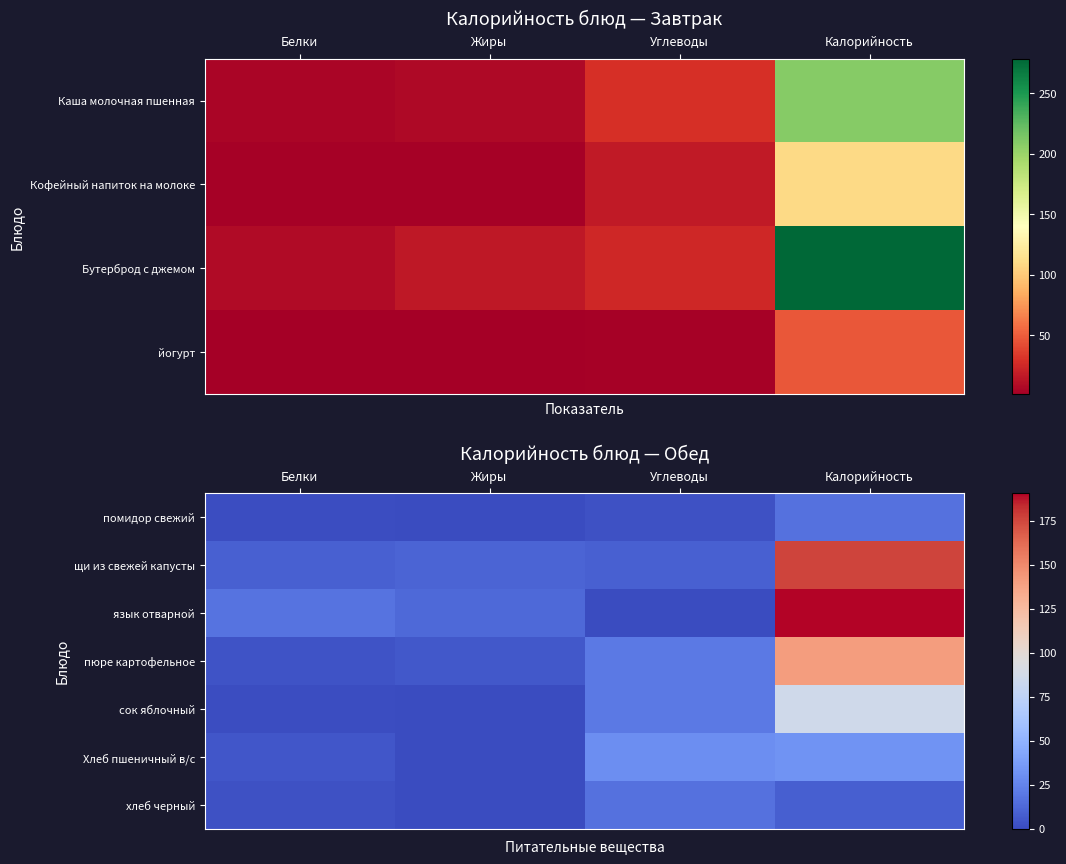

Which category has the highest value in the хлеб черный series?

Углеводы